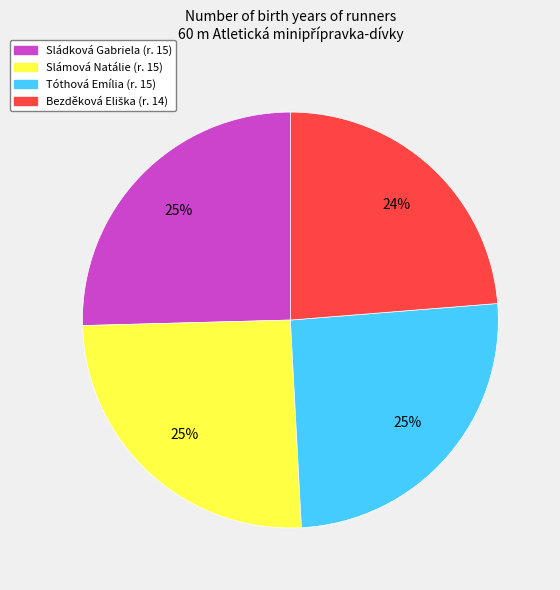

The Slámová Natálie slice represents 25% of the pie. True or false?

True